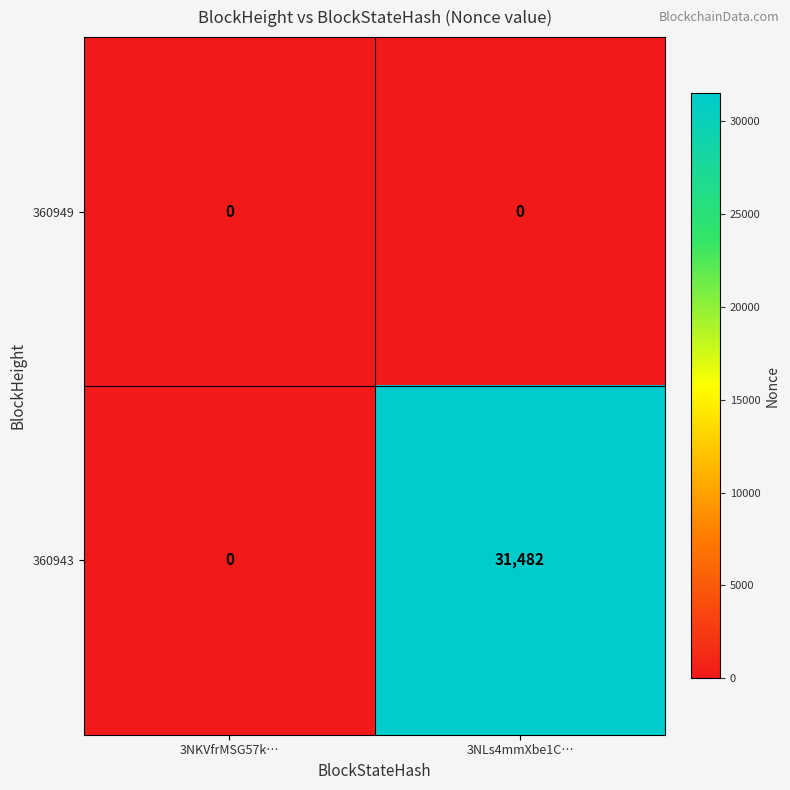

Which series has the largest total across all categories?

360943